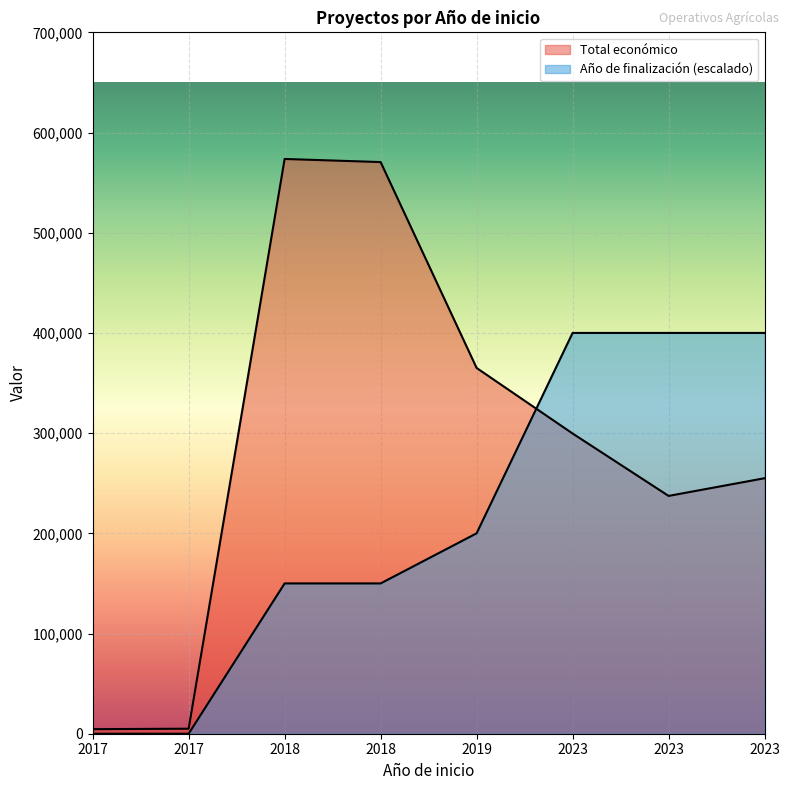

How many values in the Año de finalización series exceed 2021?

3